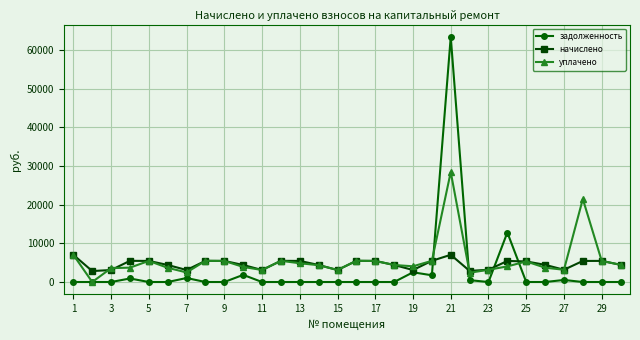

List the series in order of their peak value, lowest first.

начислено, уплачено, задолженность